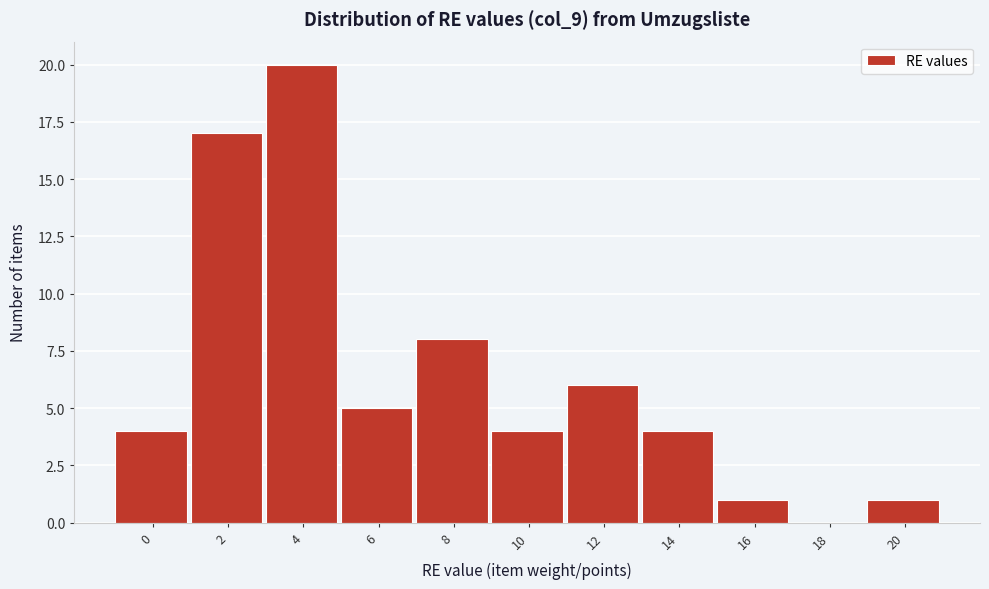

Reading right to left, transcribe all the data shown in this chart.

20=1	18=0	16=1	14=4	12=6	10=4	8=8	6=5	4=20	2=17	0=4